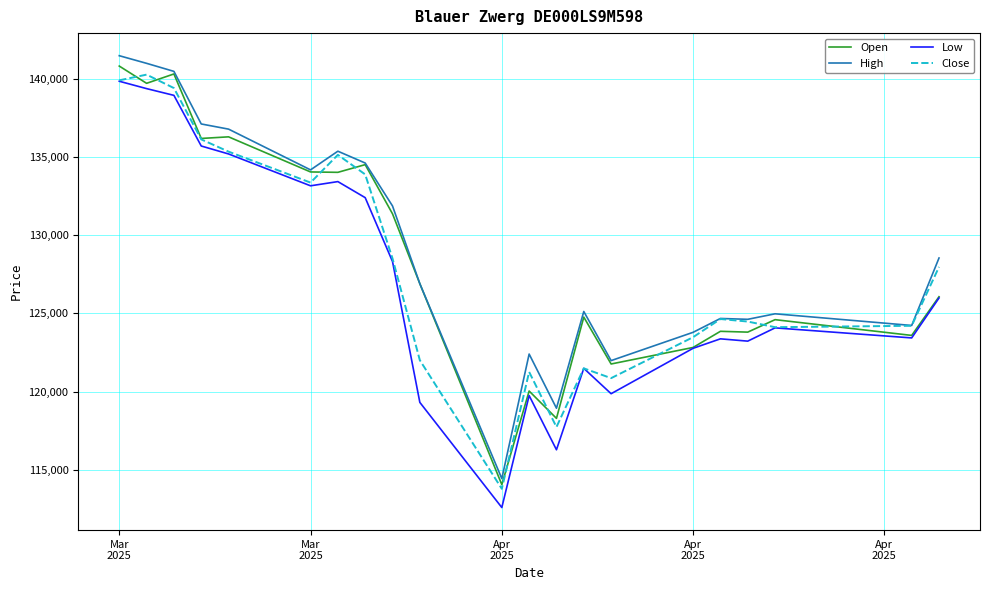

Which series has the largest range (max minus min)?

Low